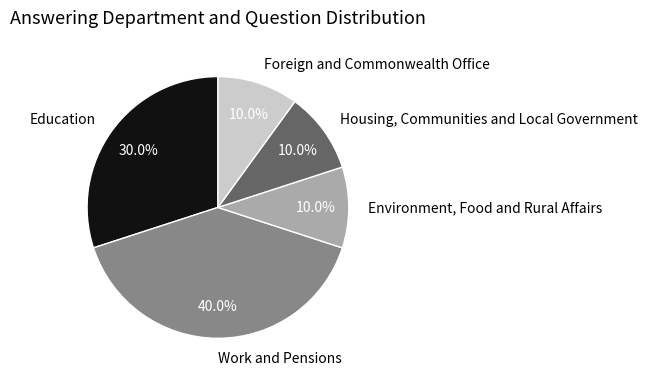

What percentage is NOT represented by Work and Pensions?

60.0%